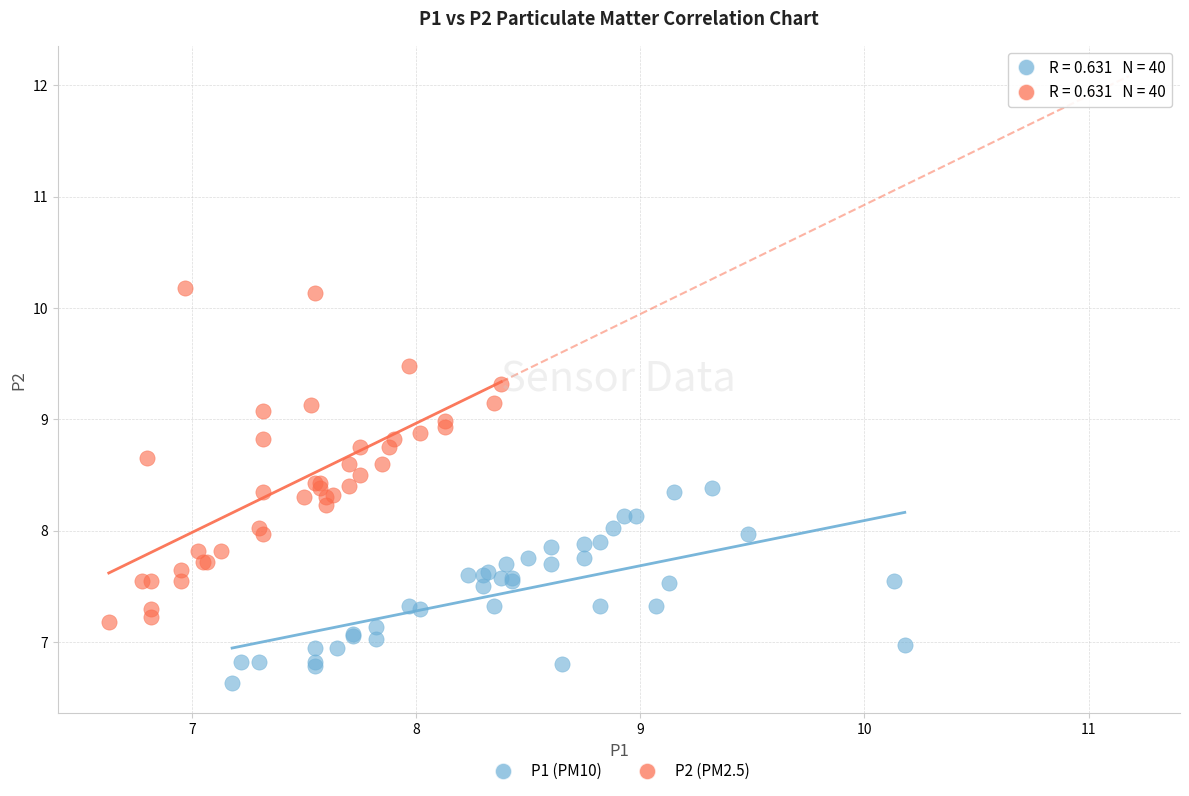

Which series contains the lowest Y value?

P1 (PM10)